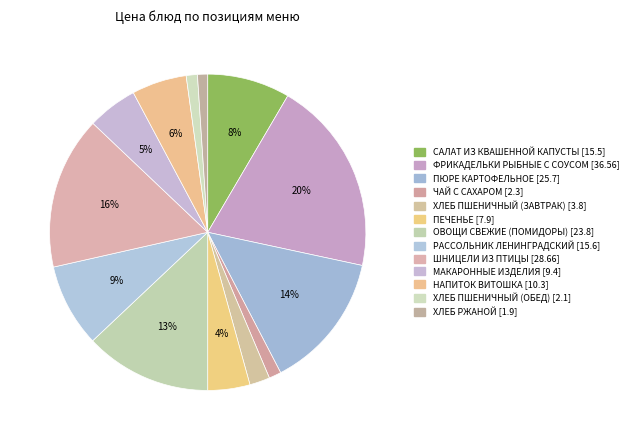

True or false: ШНИЦЕЛИ ИЗ ПТИЦЫ accounts for 5% of the total.

False